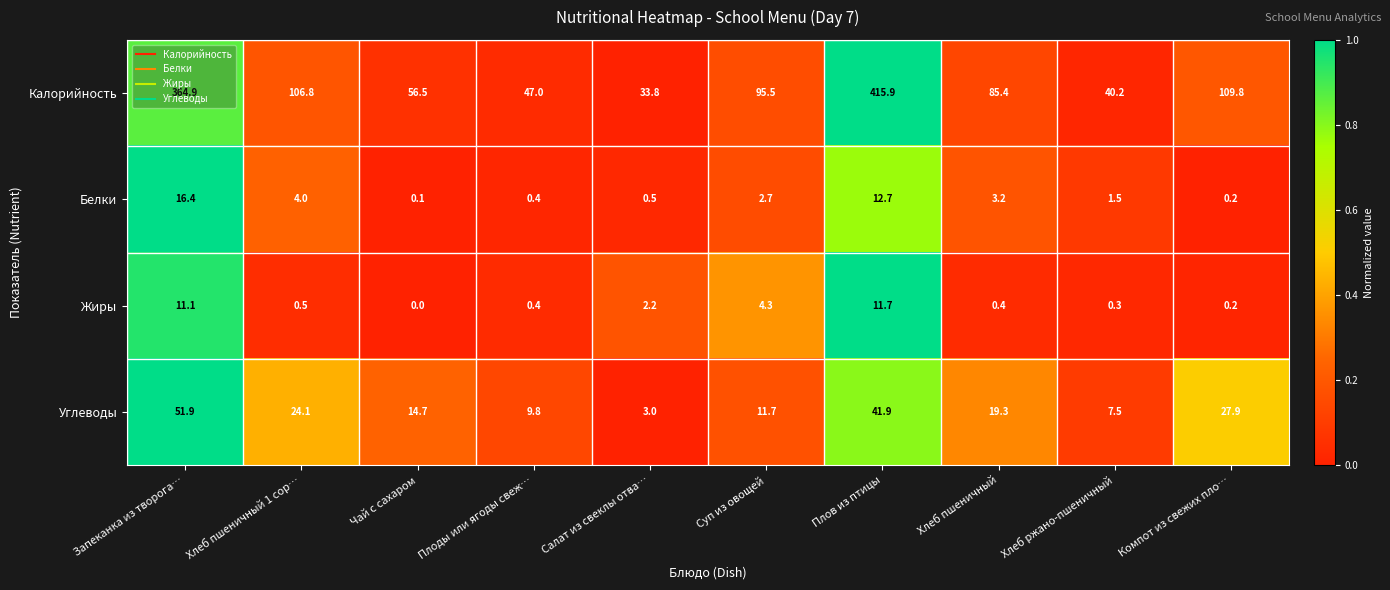

What is the highest value of the Жиры series?

11.7